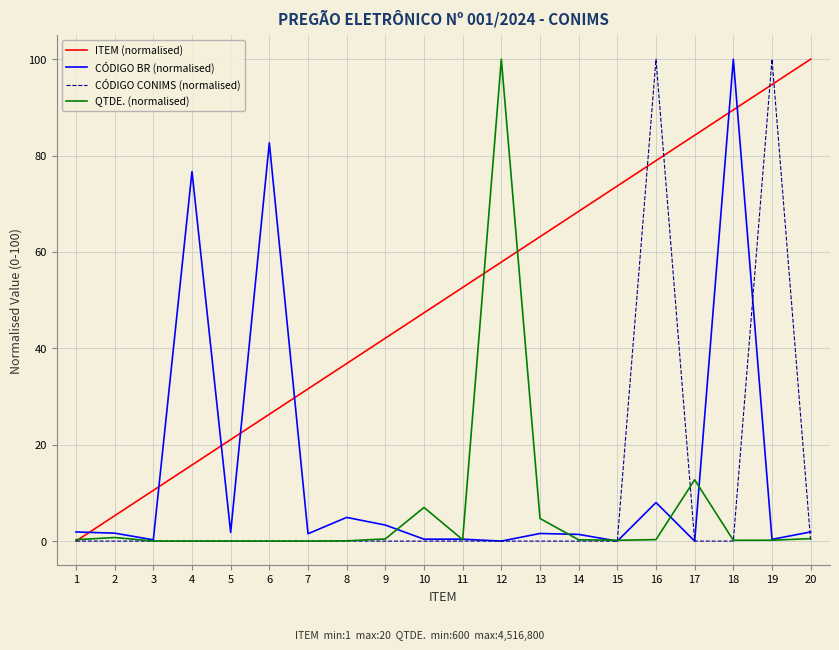

Which series ends up on top after the final intersection of ITEM (normalised) and QTDE. (normalised)?

ITEM (normalised)